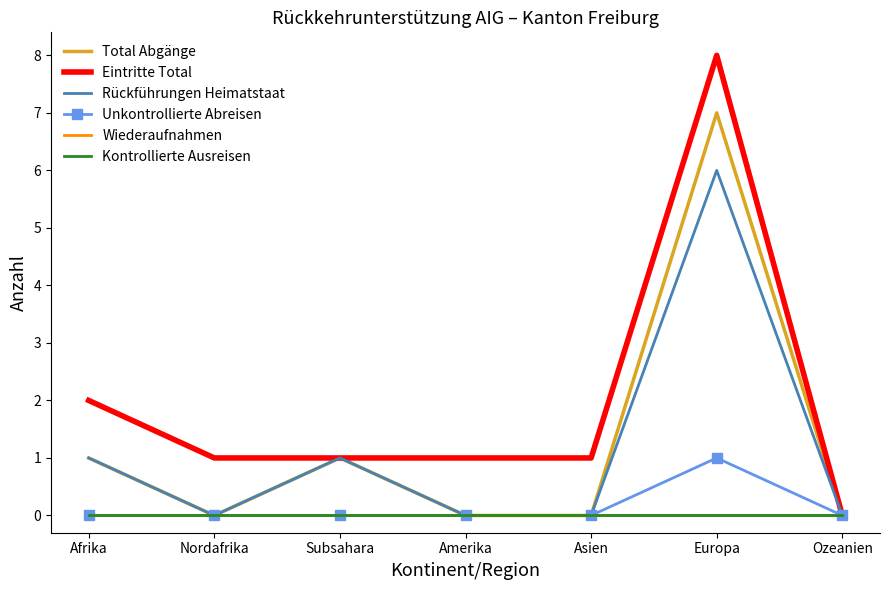

Is this an area chart (filled region under the line)?

No